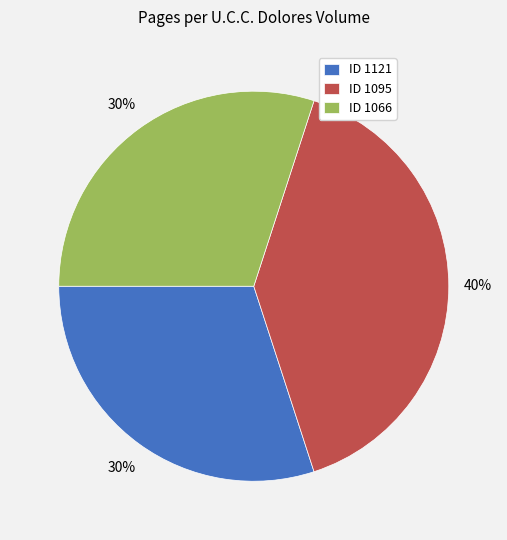

To the nearest percent, what portion does ID 1095 represent?

40%